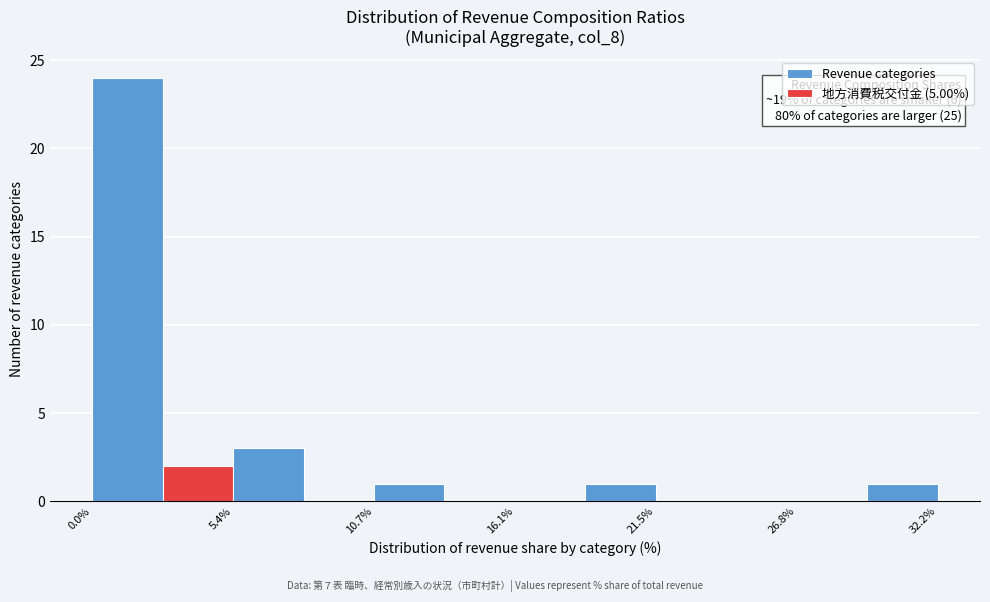

Read against the x-axis, roughly where is the centre of the tallest bar?

1